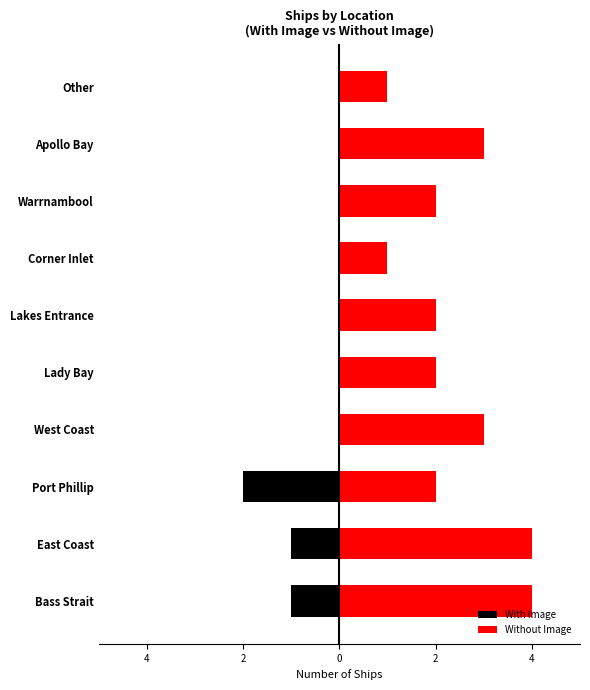

What is the spread (max minus min) of values at West Coast?

3